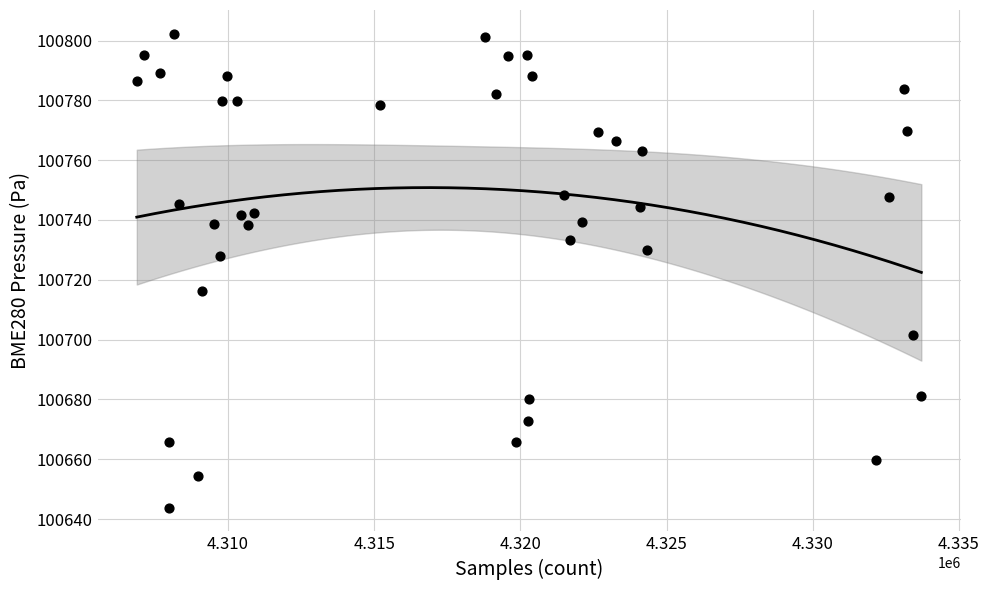

What is the range of Y values (max minus min)?

158.5